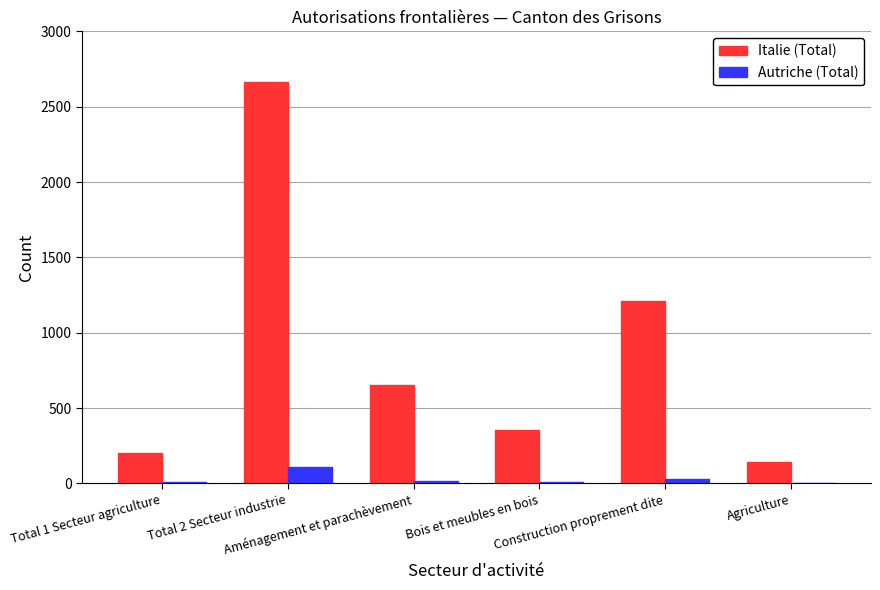

What is the sum of all Italie (Total) values?

5219